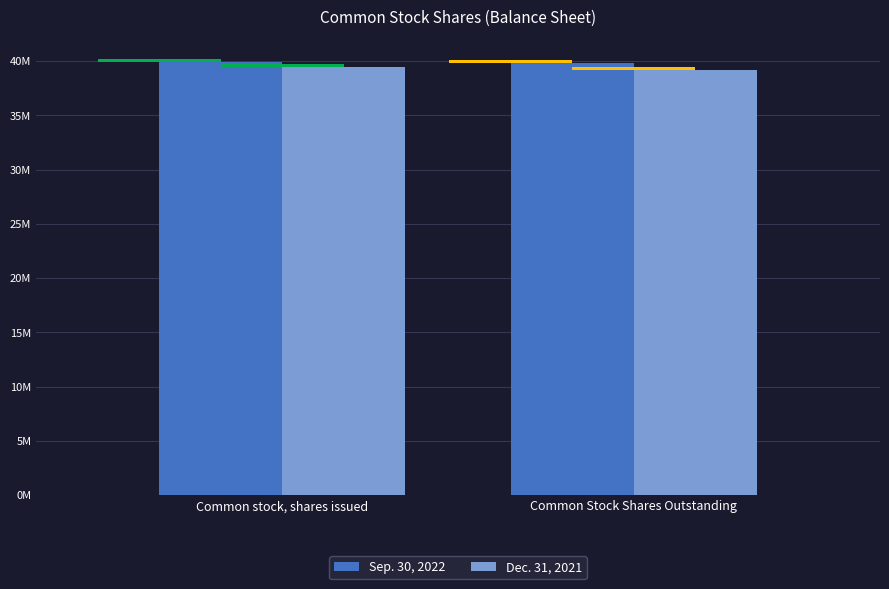

List the labels in order of Sep. 30, 2022 value, largest first.

Common stock, shares issued, Common Stock Shares Outstanding